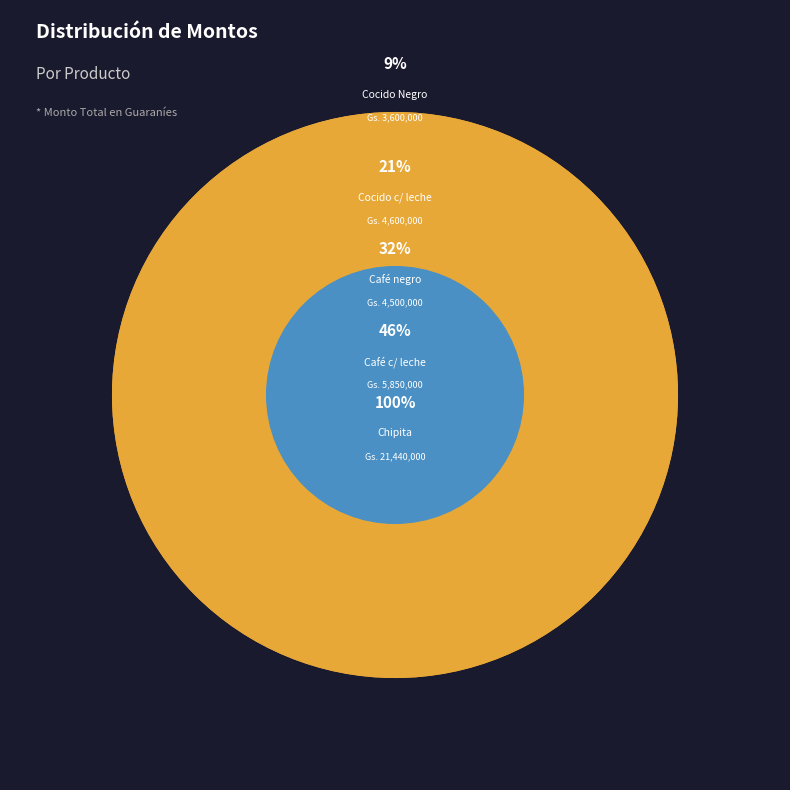

Is the sum of Provisión de chipita and Provisión de Cocido Negro greater than half?

Yes